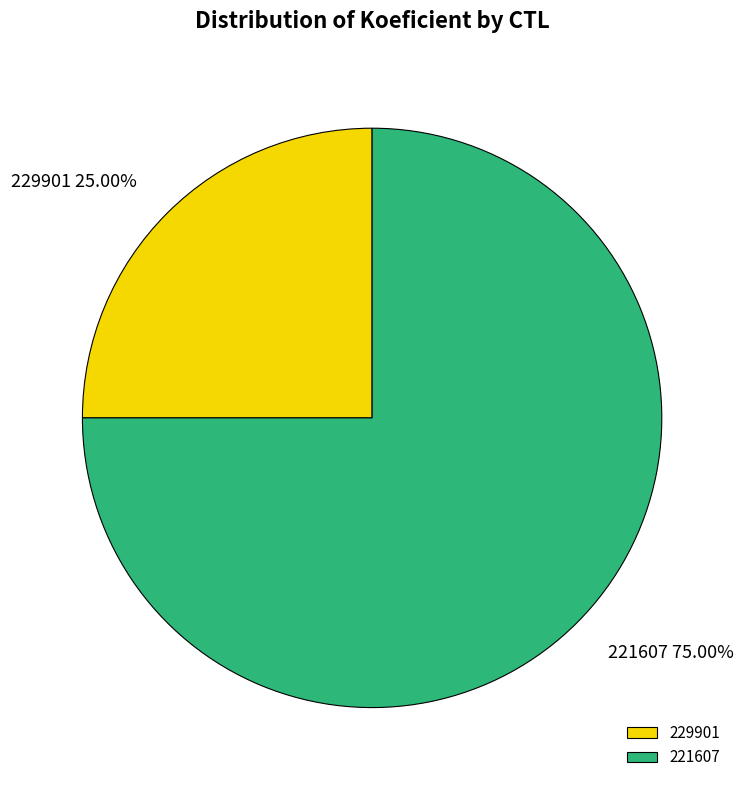

Combined, what portion of the pie is 221607 and 229901?

100.0%